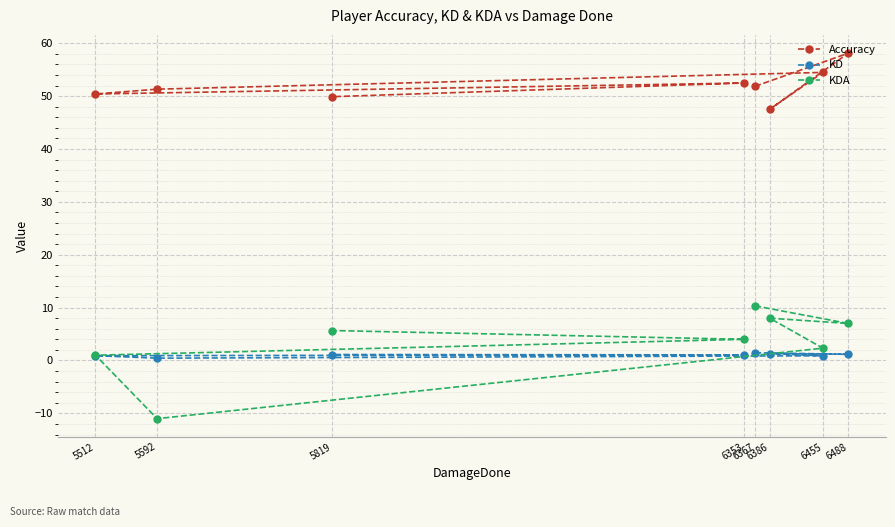

Rank the categories by Accuracy value from highest to lowest.

6488, 6455, 6353, 6367, 5592, 5512, 5819, 6386